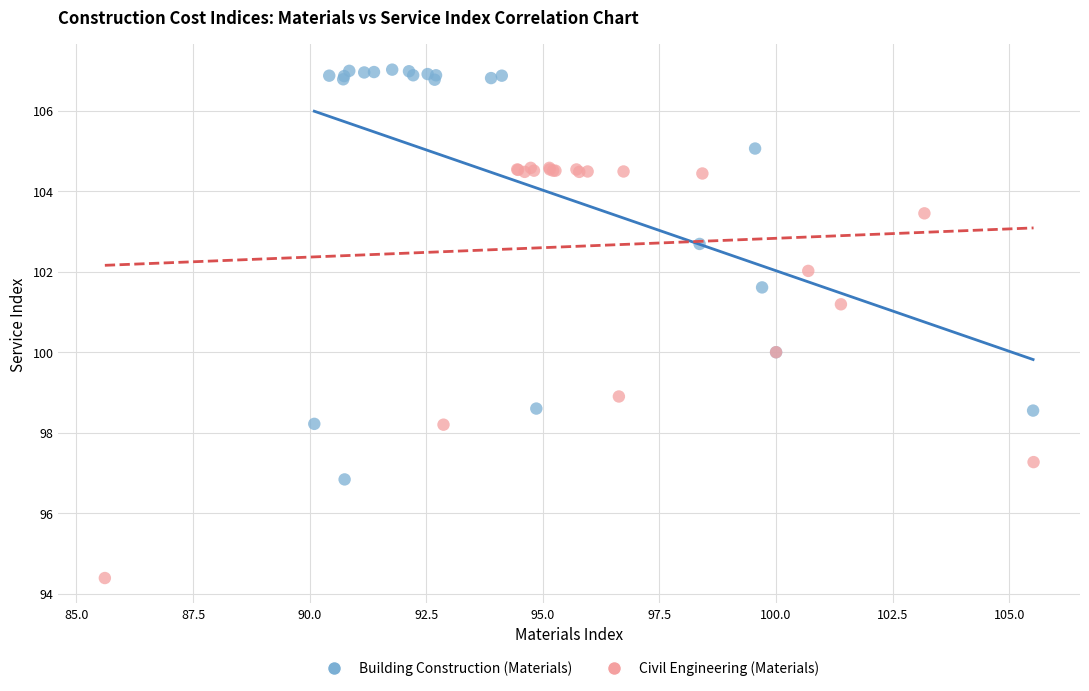

Which series contains the lowest Y value?

Civil Engineering (Materials)